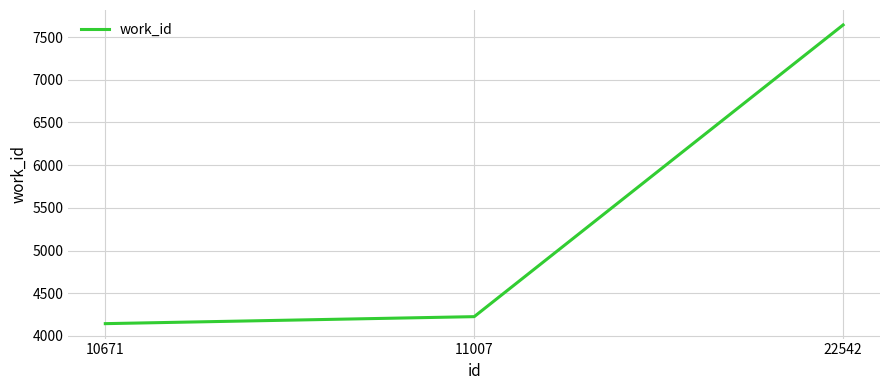

What is the smallest value displayed?

4143